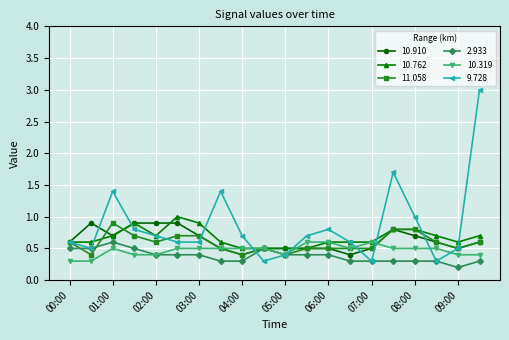

True or false: 9.728 has more than 2 points higher than both neighbors.

True